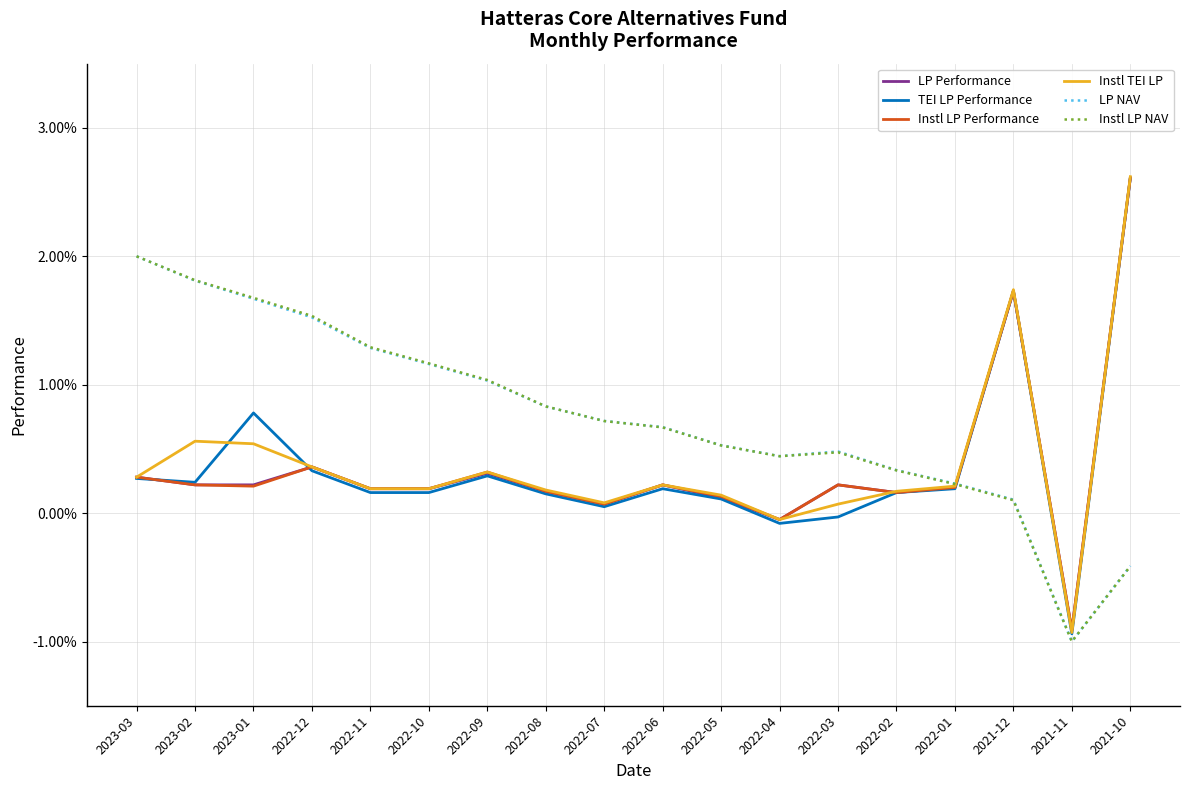

What are all the series names shown in the legend?

LP Performance, TEI LP Performance, Instl LP Performance, Instl TEI LP, LP NAV, Instl LP NAV